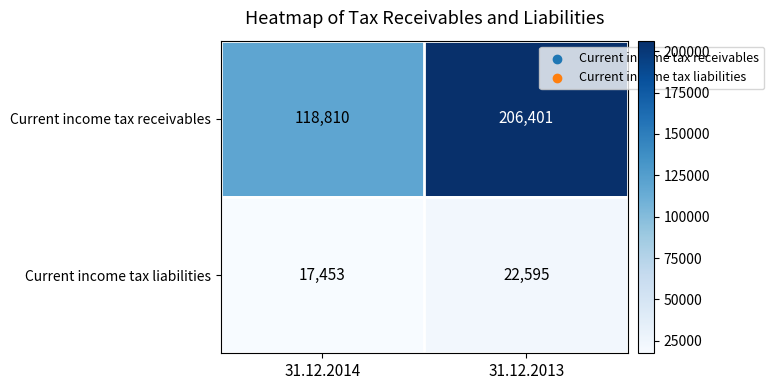

Which series has the largest total across all categories?

Current income tax receivables